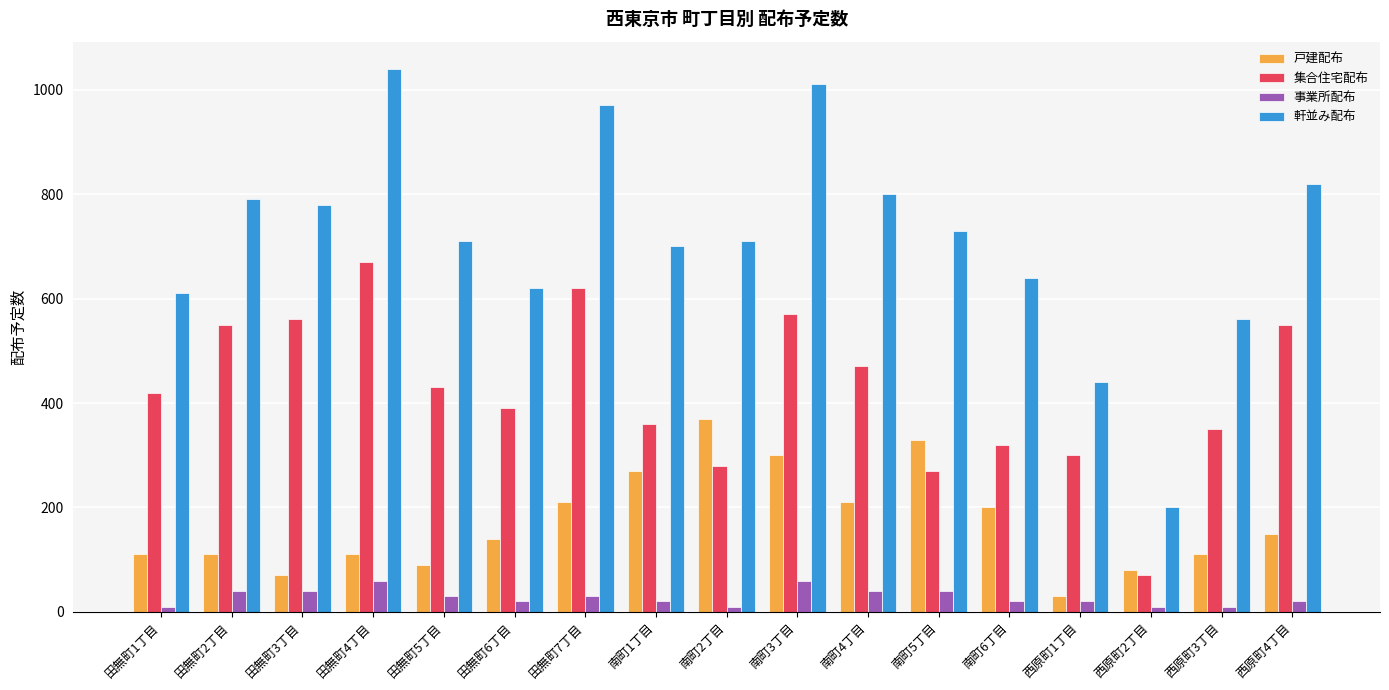

Which category has the highest value in the 戸建配布 series?

南町2丁目